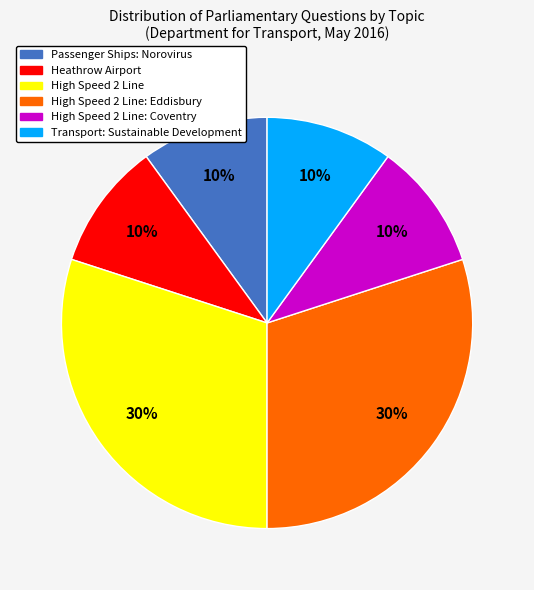

Combined, do Passenger Ships: Norovirus and Transport: Sustainable Development account for over 50%?

No